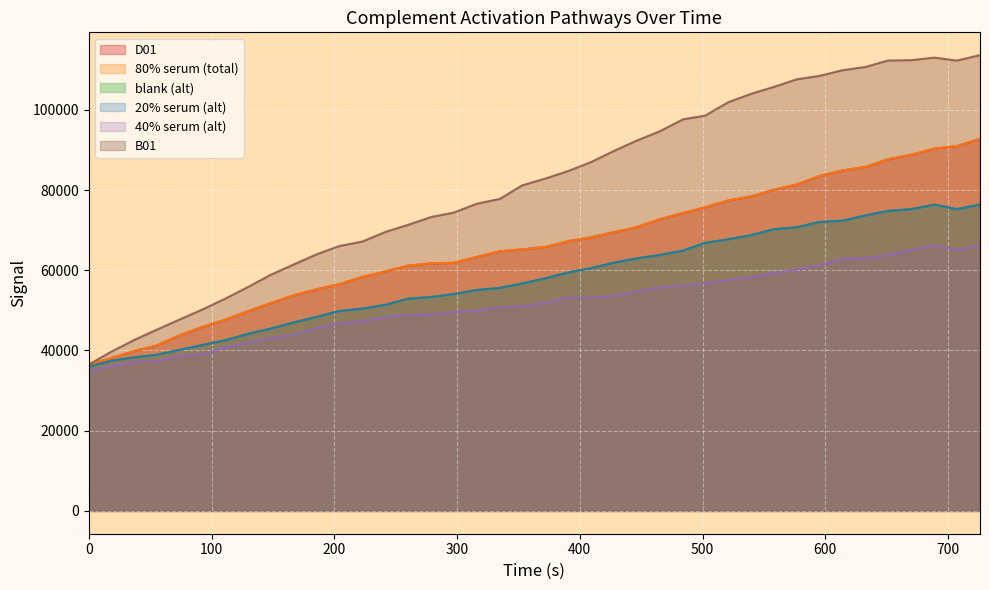

Is it true that blank (alt) equals 56695 at 353?

True